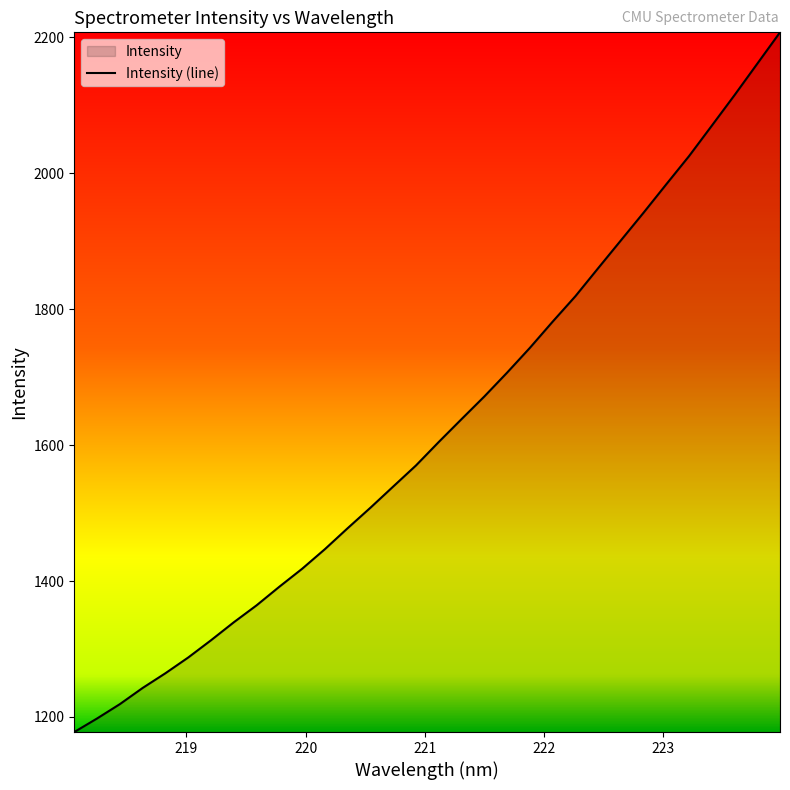

The chart shows a value of 2289.2 at 220.1623. True or false?

False